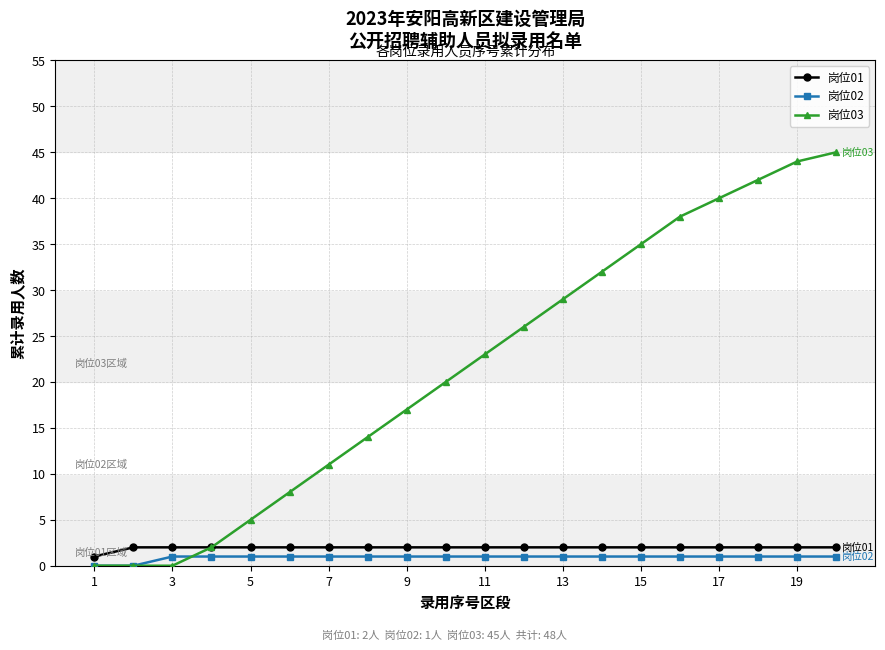

At how many categories does at least one series exceed 25?

9